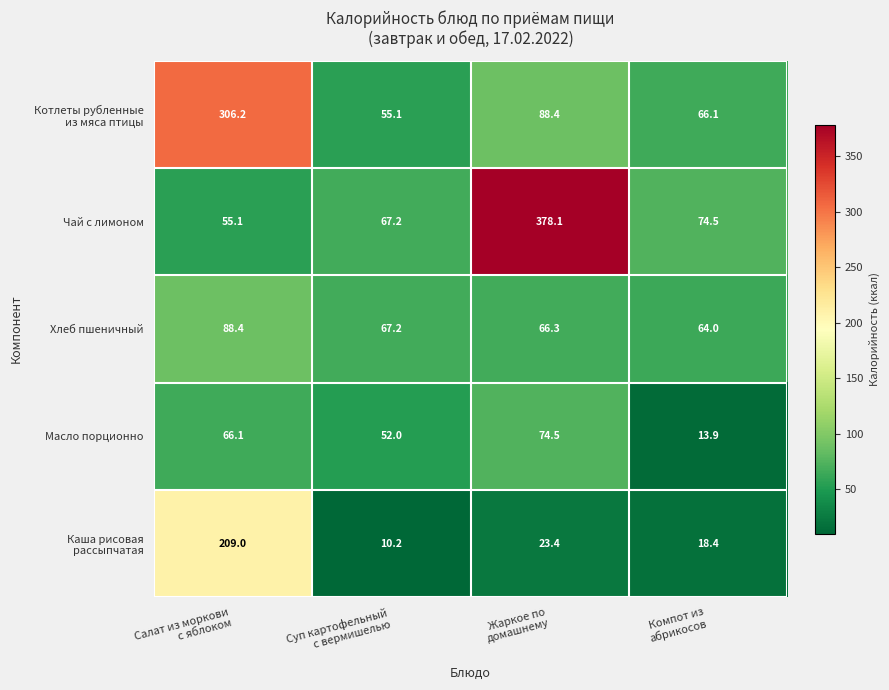

How many categories are shown in the chart?

4